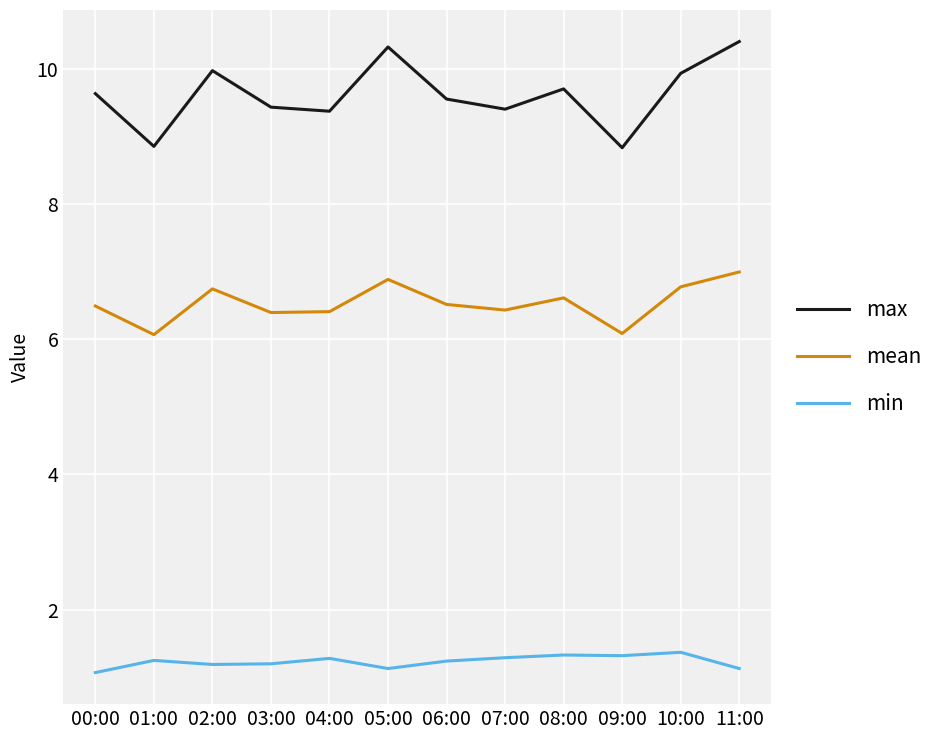

Is the value of mean at 01:00 greater than the value of min at 06:00?

Yes